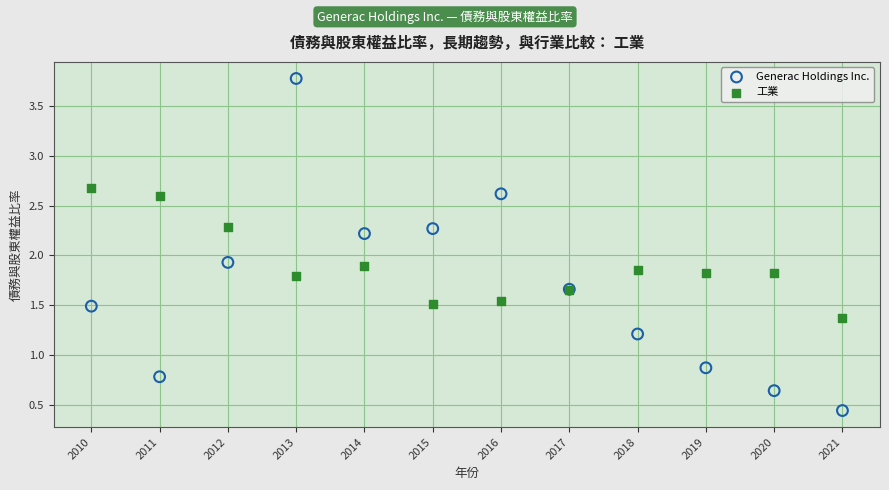

What is the X range (max minus min) for the scatter plot?

11.0